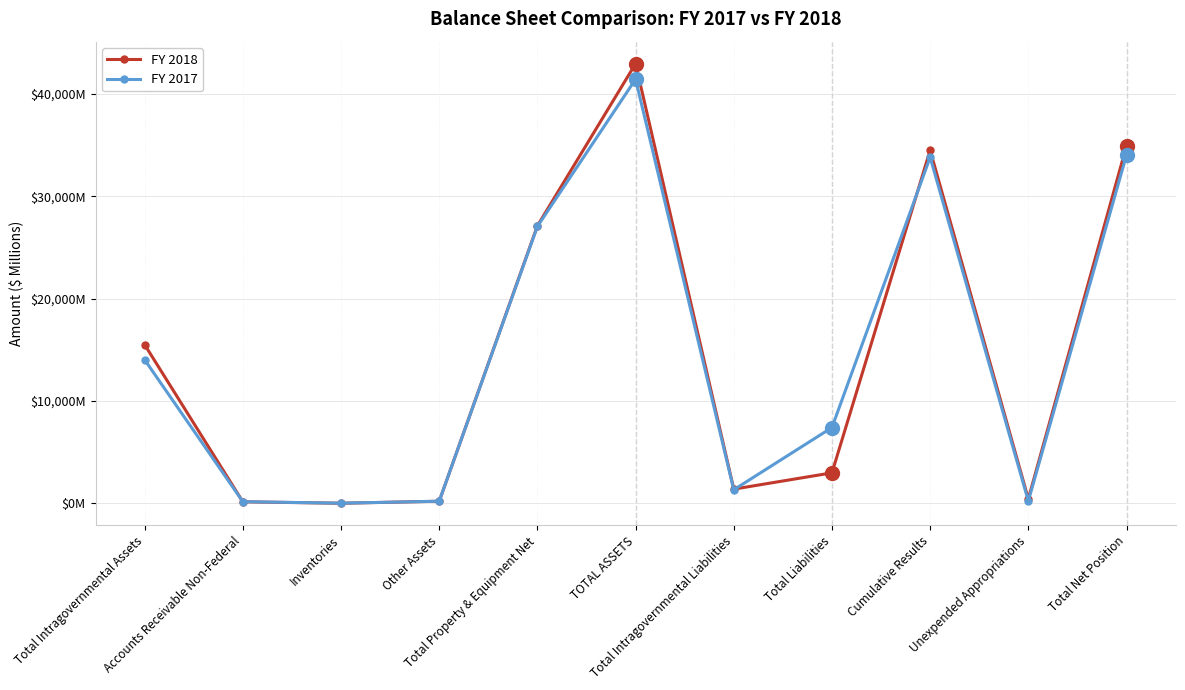

What is the approximate value of FY 2017 at Total Net Position, to the nearest 50?

34000